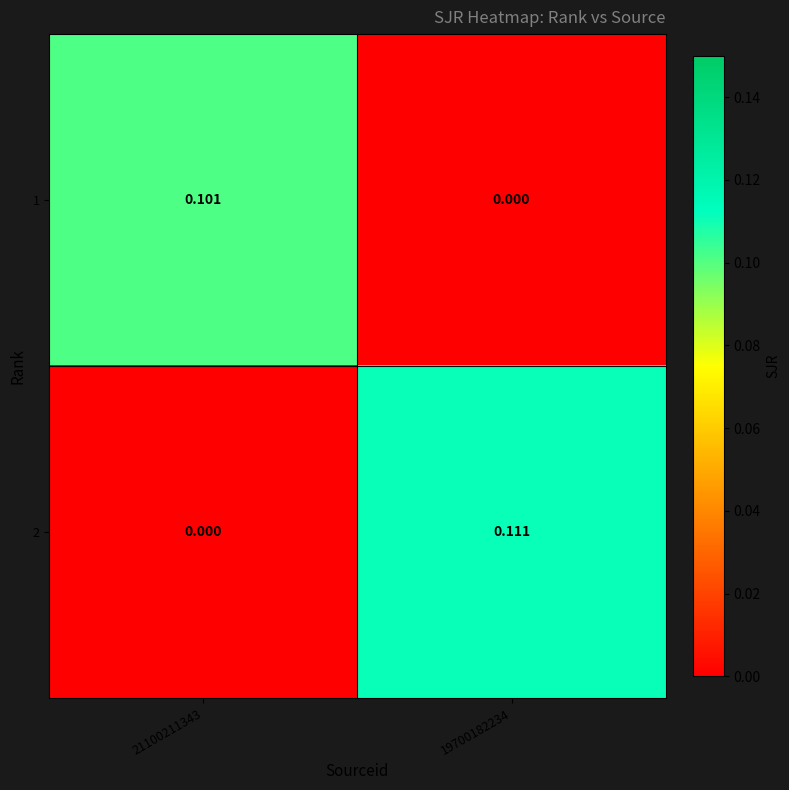

Rank the series by their average value, from highest to lowest.

2, 1